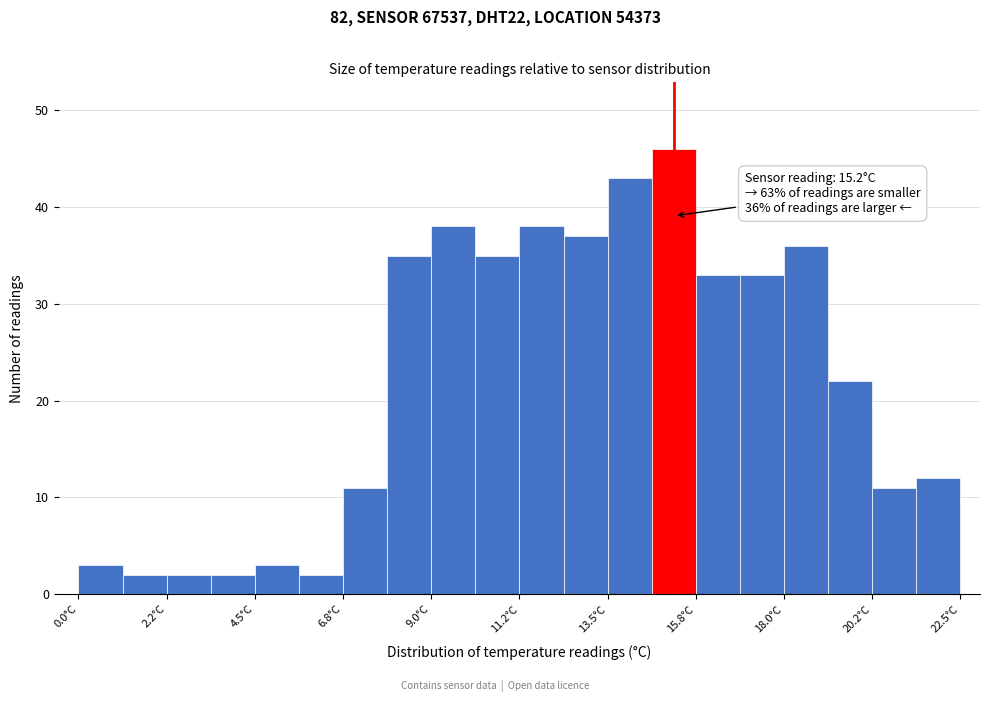

Read against the x-axis, roughly where is the centre of the tallest bar?

15.0